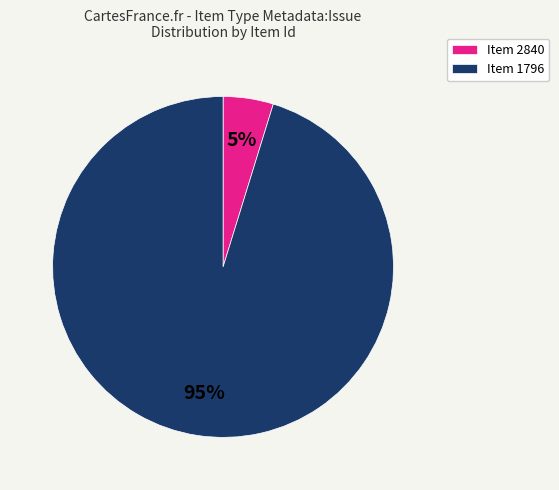

Count the number of slices in the pie.

2